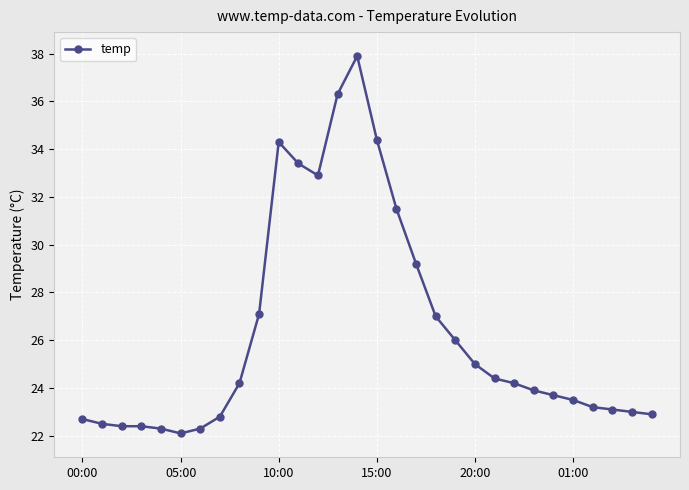

Reading left to right, extract all data points from this chart.

22.7	22.5	22.4	22.4	22.3	22.1	22.3	22.8	24.2	27.1	34.3	33.4	32.9	36.3	37.9	34.4	31.5	29.2	27.0	26.0	25.0	24.4	24.2	23.9	23.7	23.5	23.2	23.1	23.0	22.9